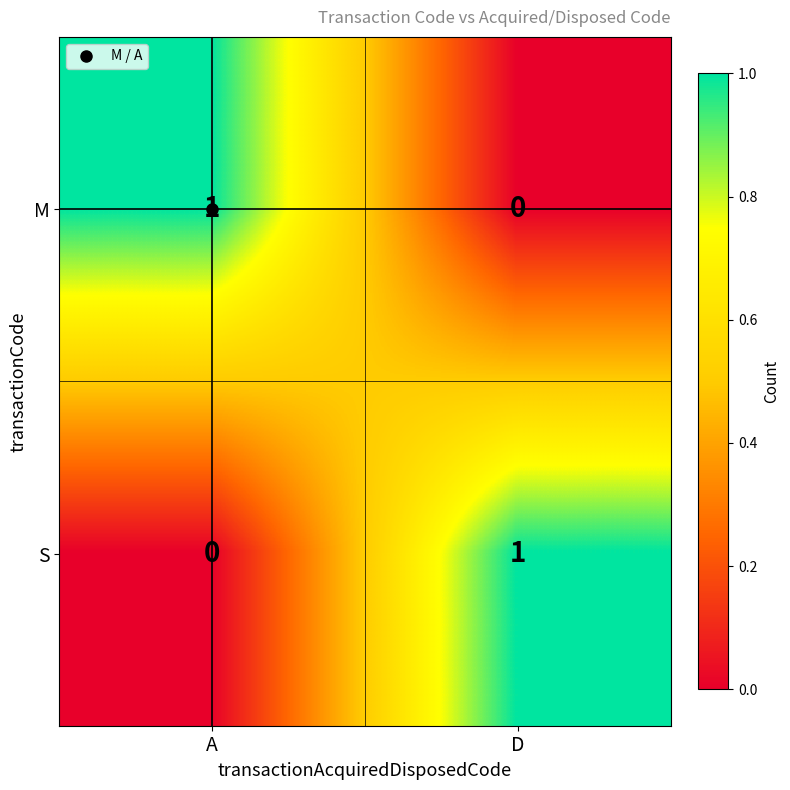

Count the number of data series in this chart.

2